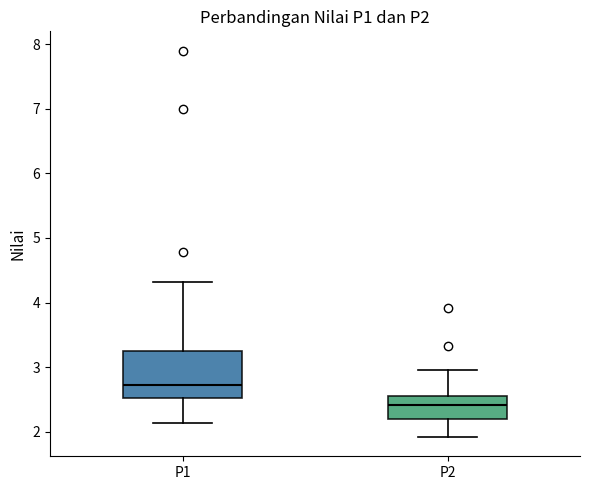

Where is the upper edge of the box for P2 on the y-axis? The values are not printed on the chart, so give them approximately, as read against the axis.

2.5